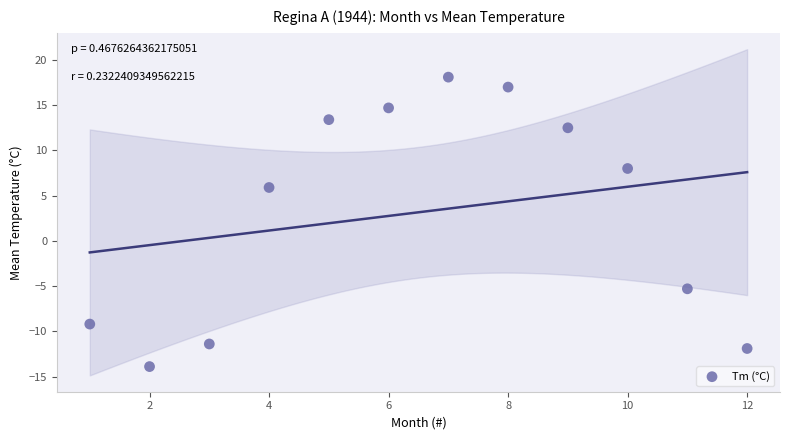

What Y value in the scatter plot is closest to 2?

5.9